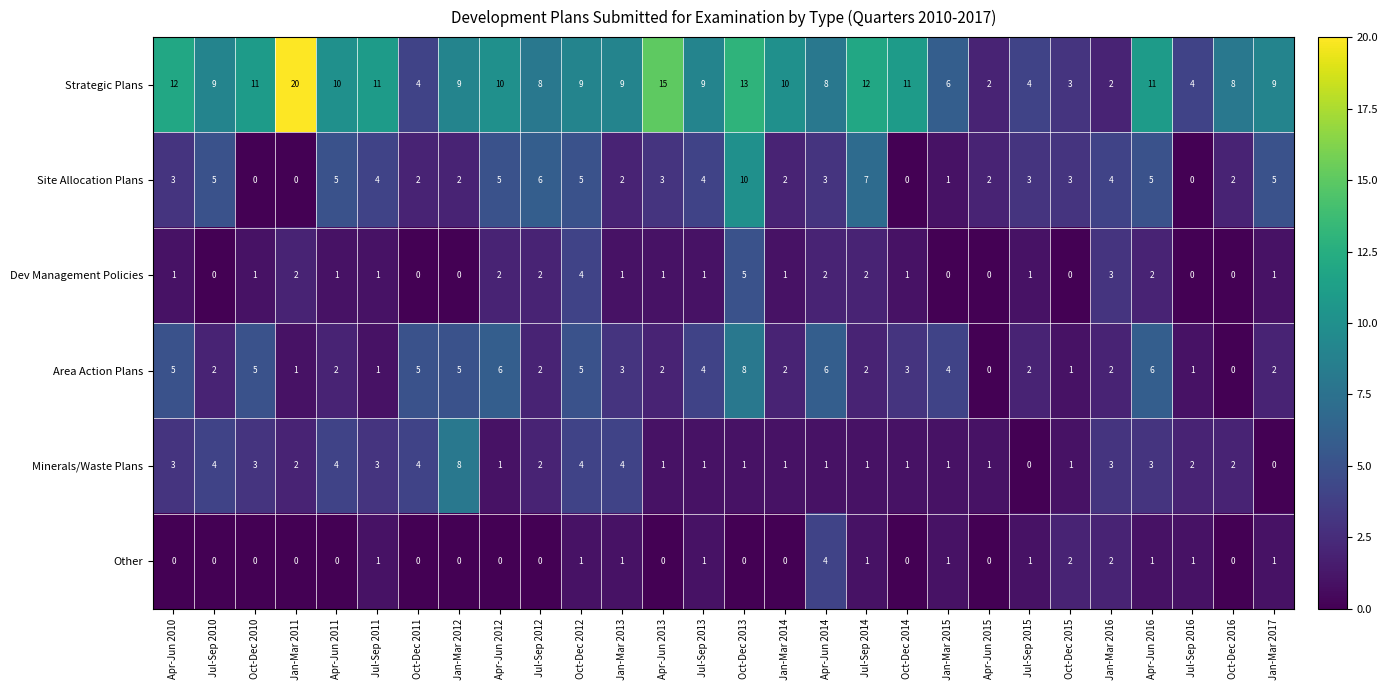

Is it true that Strategic Plans equals 3 at Jul-Sep 2012?

False